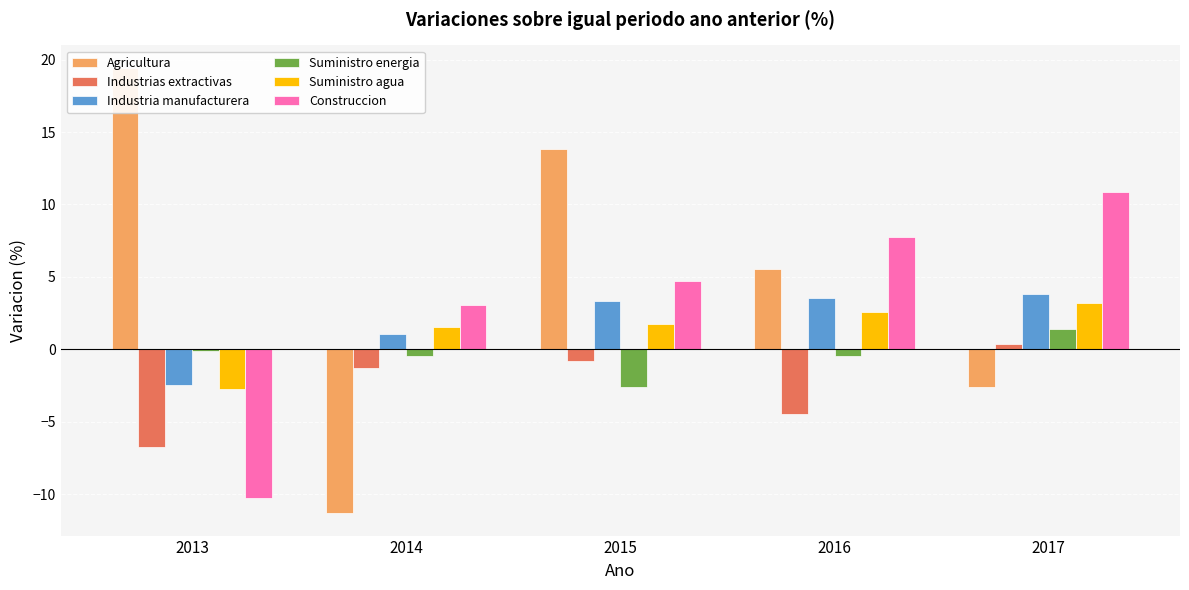

Is it true that Agricultura equals 5.7 at 2013?

False